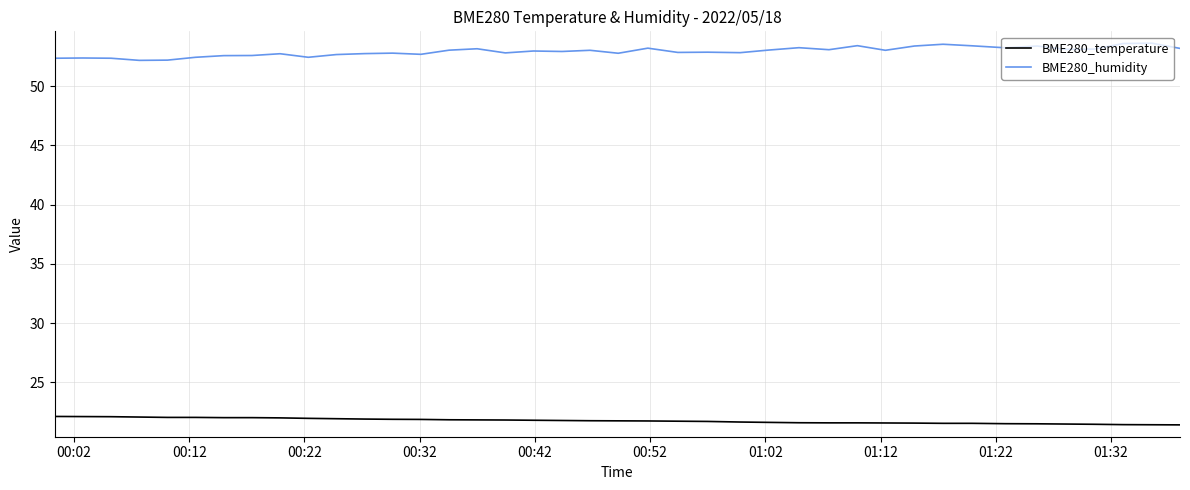

What is the maximum value shown in the chart?

53.6